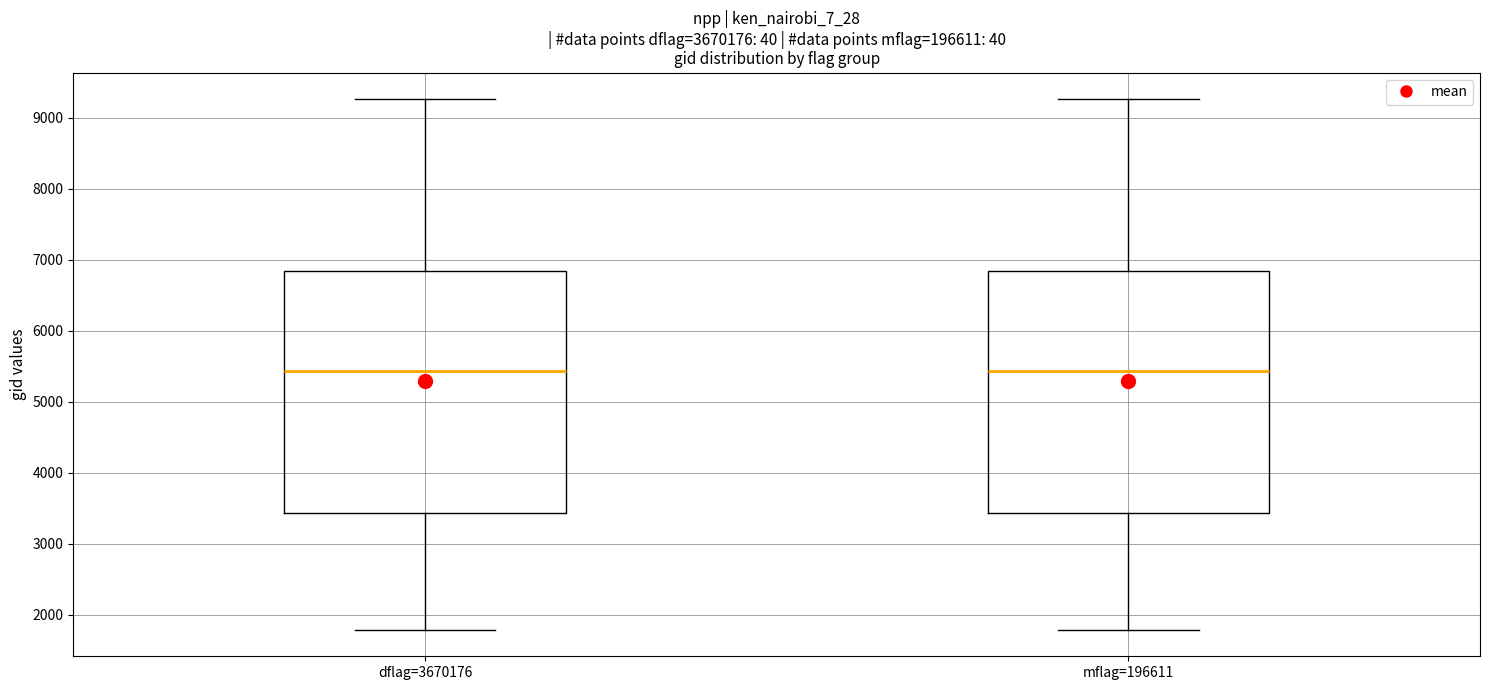

Reading left to right, read every box against the y-axis: the position of its median line, the range the box covers, and the ends of its whiskers. The values are not printed on the chart, so give them approximately, as read against the axis.

dflag=3670176: median 5400, box 3400 to 6800, whiskers 1800 to 9300
mflag=196611: median 5400, box 3400 to 6800, whiskers 1800 to 9300